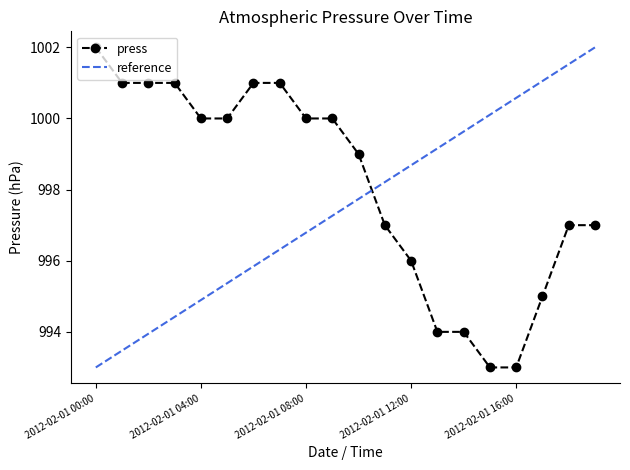

At how many categories does at least one series exceed 996?

20